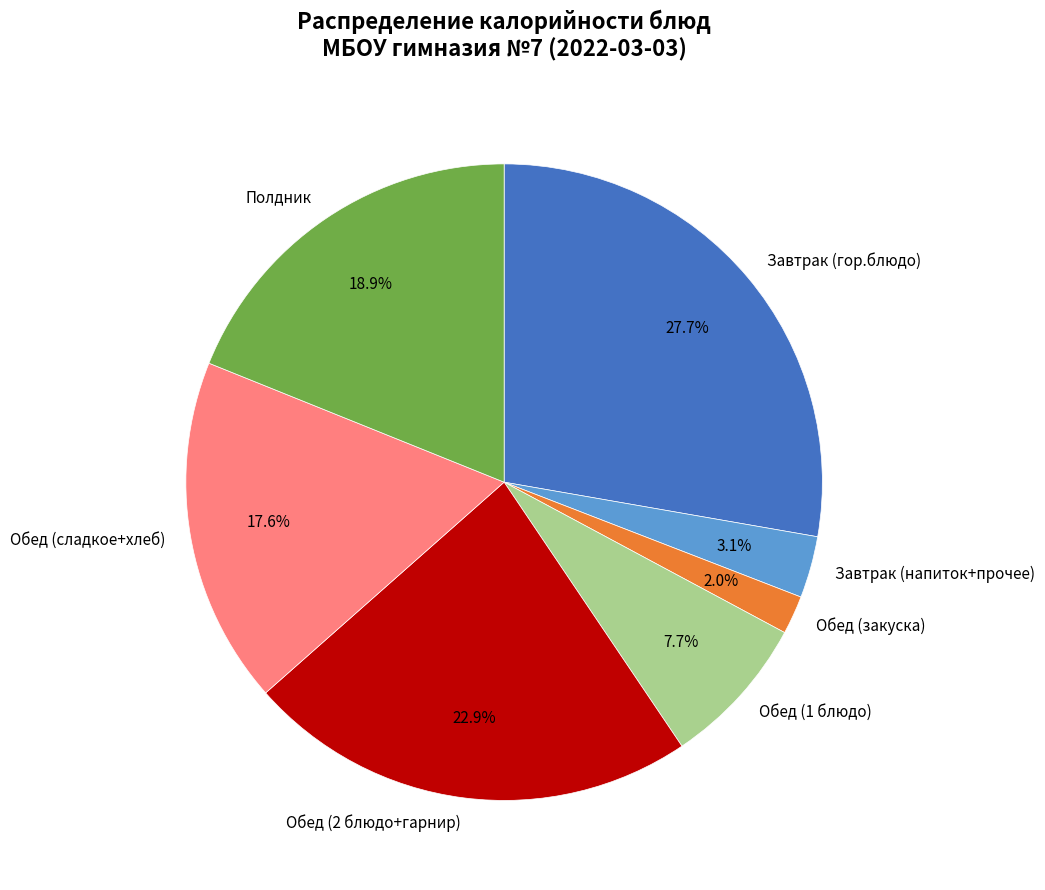

How many segments does this pie chart have?

7